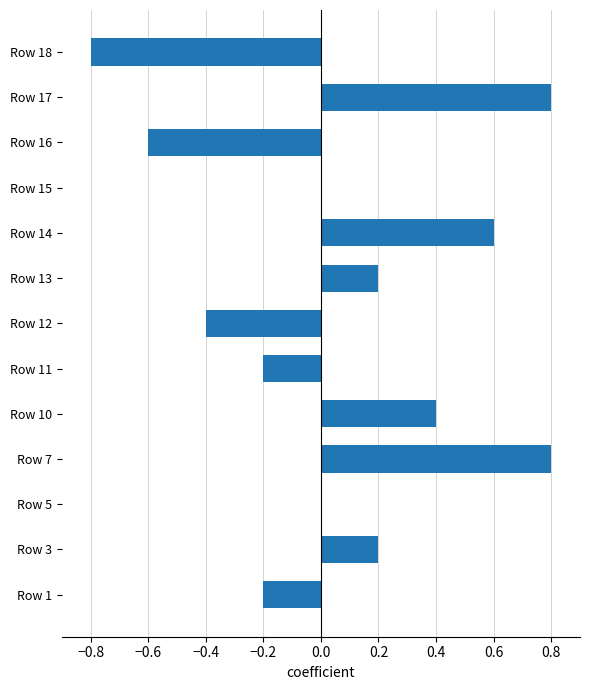

True or false: the data shows -0.2 at Row 11.

True